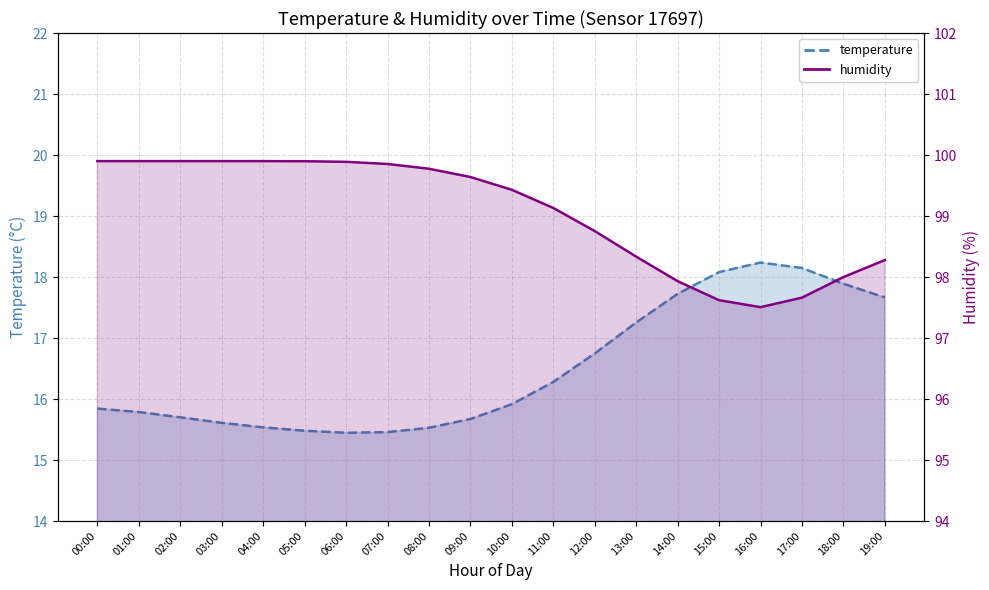

What is the maximum value for humidity?

99.9